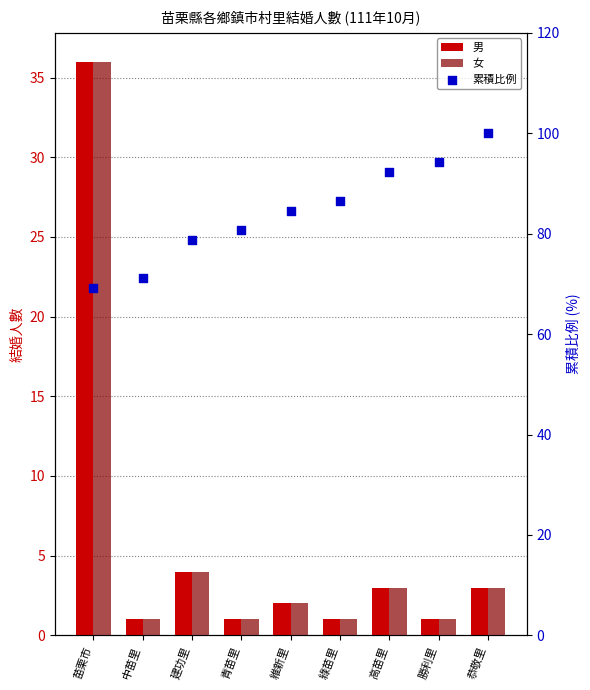

At which category is the sum across all series the highest?

苗栗市